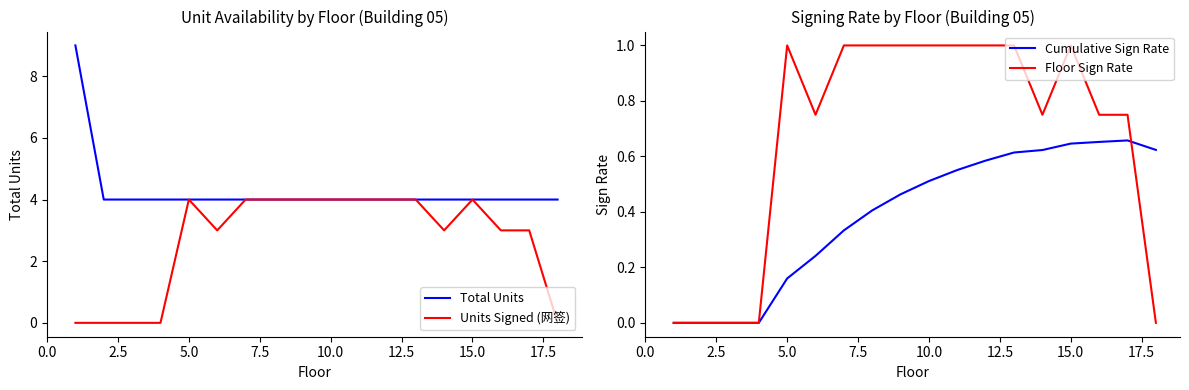

Is it true that Total Units equals 4 at 15.0?

True